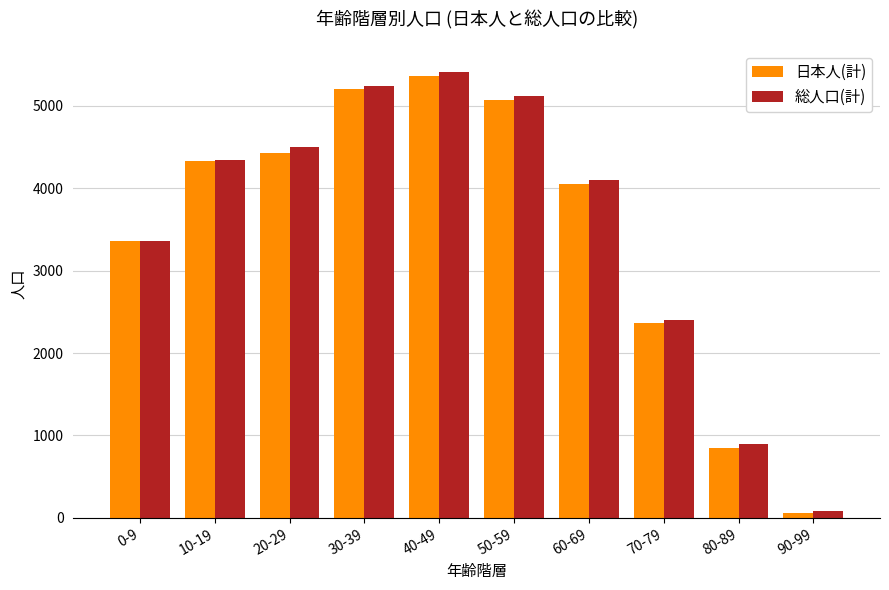

What are all the series names shown in the legend?

日本人(計), 総人口(計)